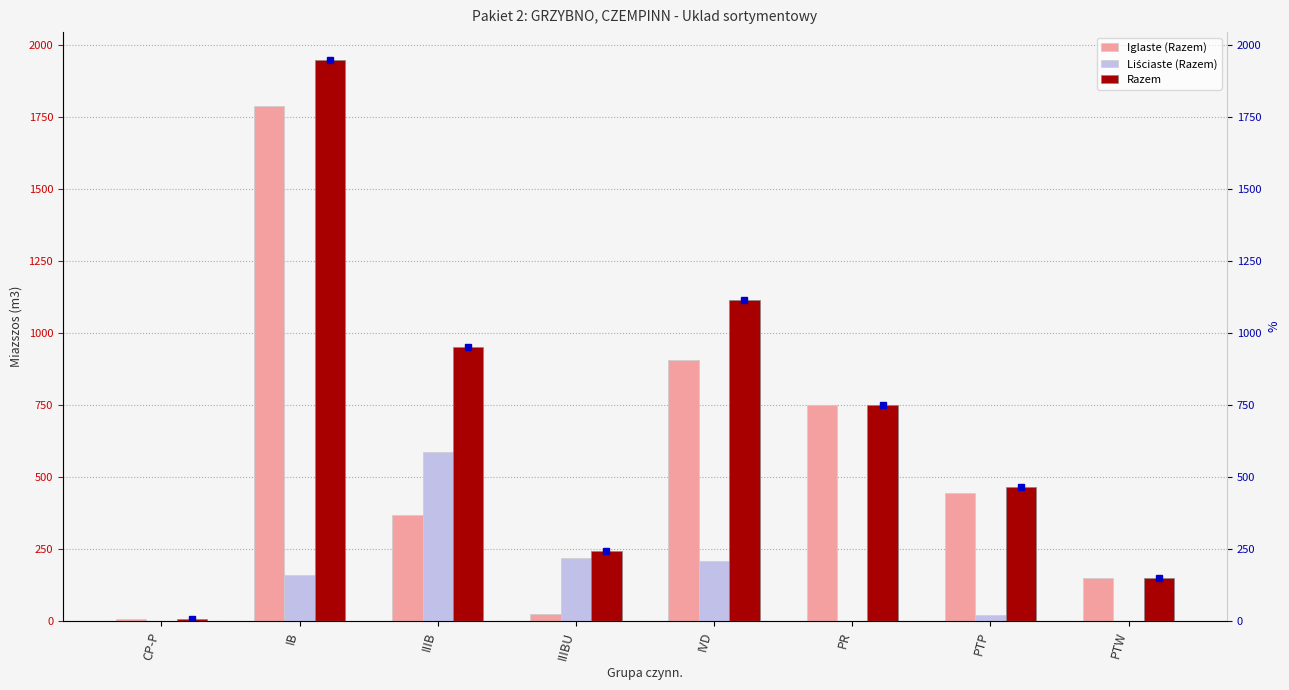

How many data points does each series have?

8